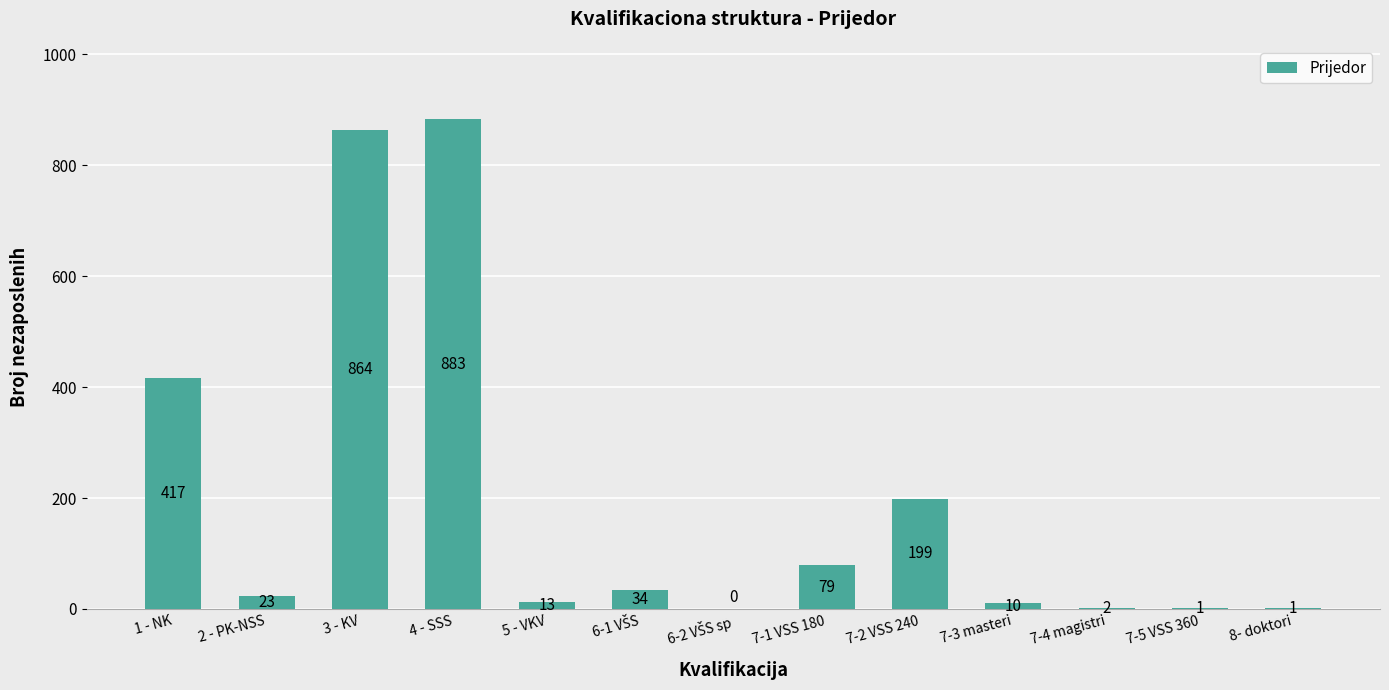

Reading right to left, extract all data points from this chart.

1	1	2	10	199	79	0	34	13	883	864	23	417